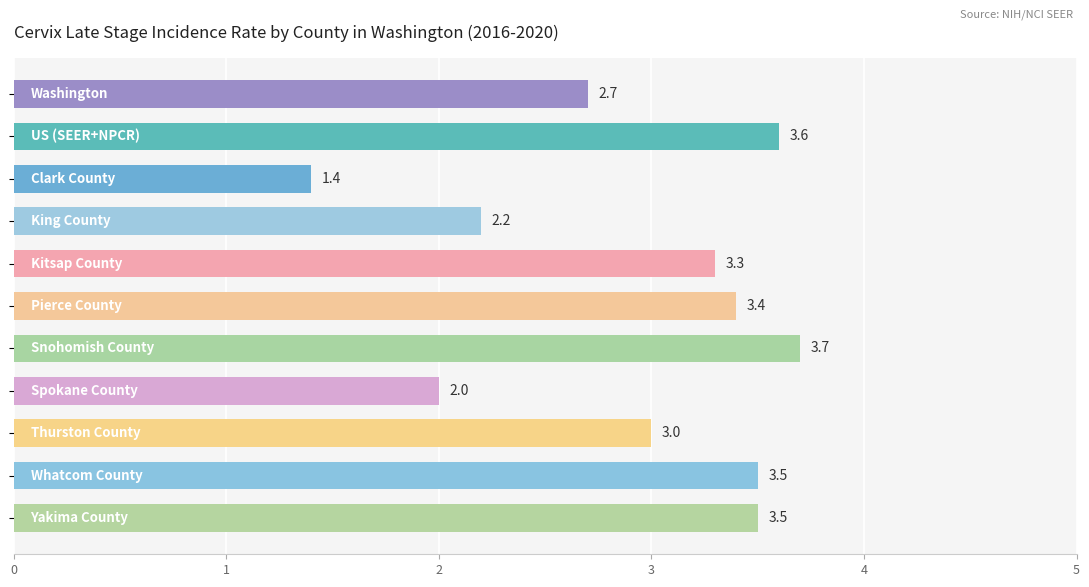

What is the difference between the maximum and minimum values?

2.3